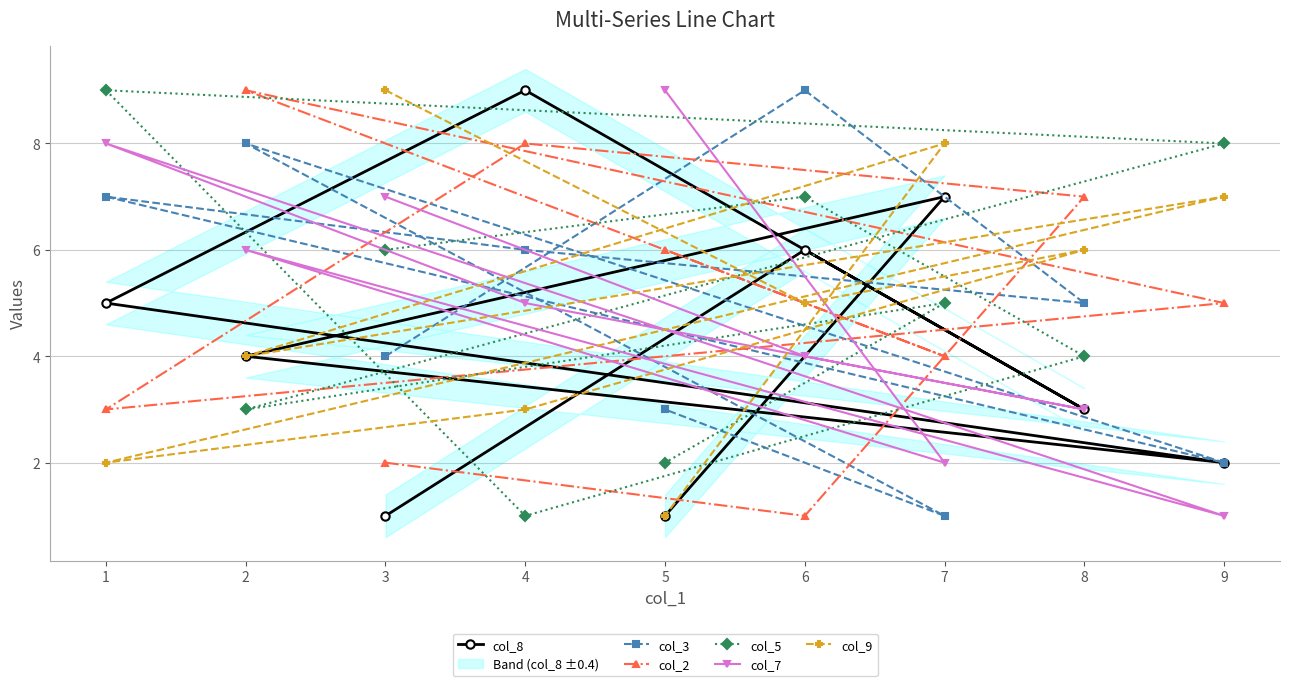

What is the minimum value shown in the chart?

1